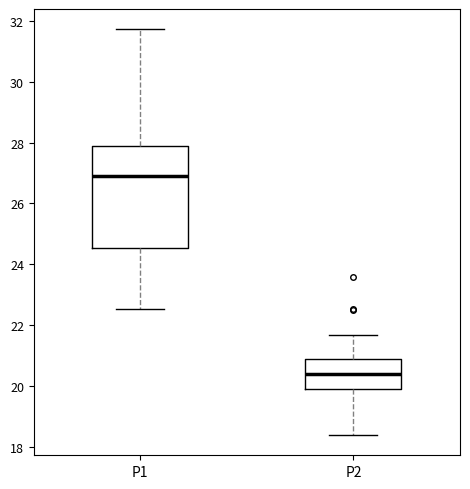

Where is the lower edge of the box for P2 on the y-axis? The values are not printed on the chart, so give them approximately, as read against the axis.

19.8